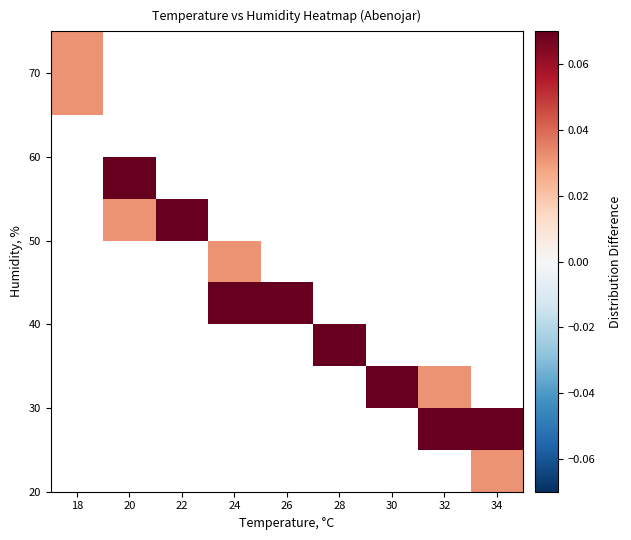

Count the number of categories in the chart.

9